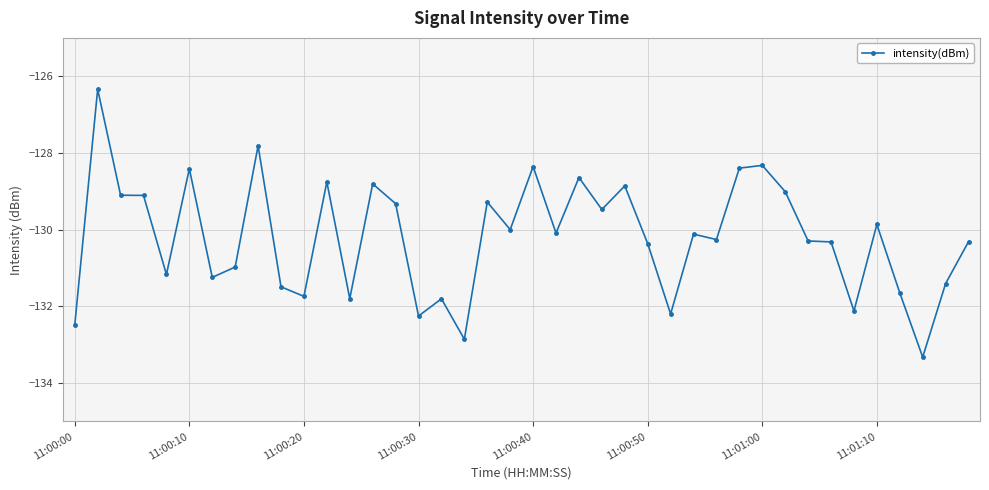

How many distinct data groups are displayed?

1